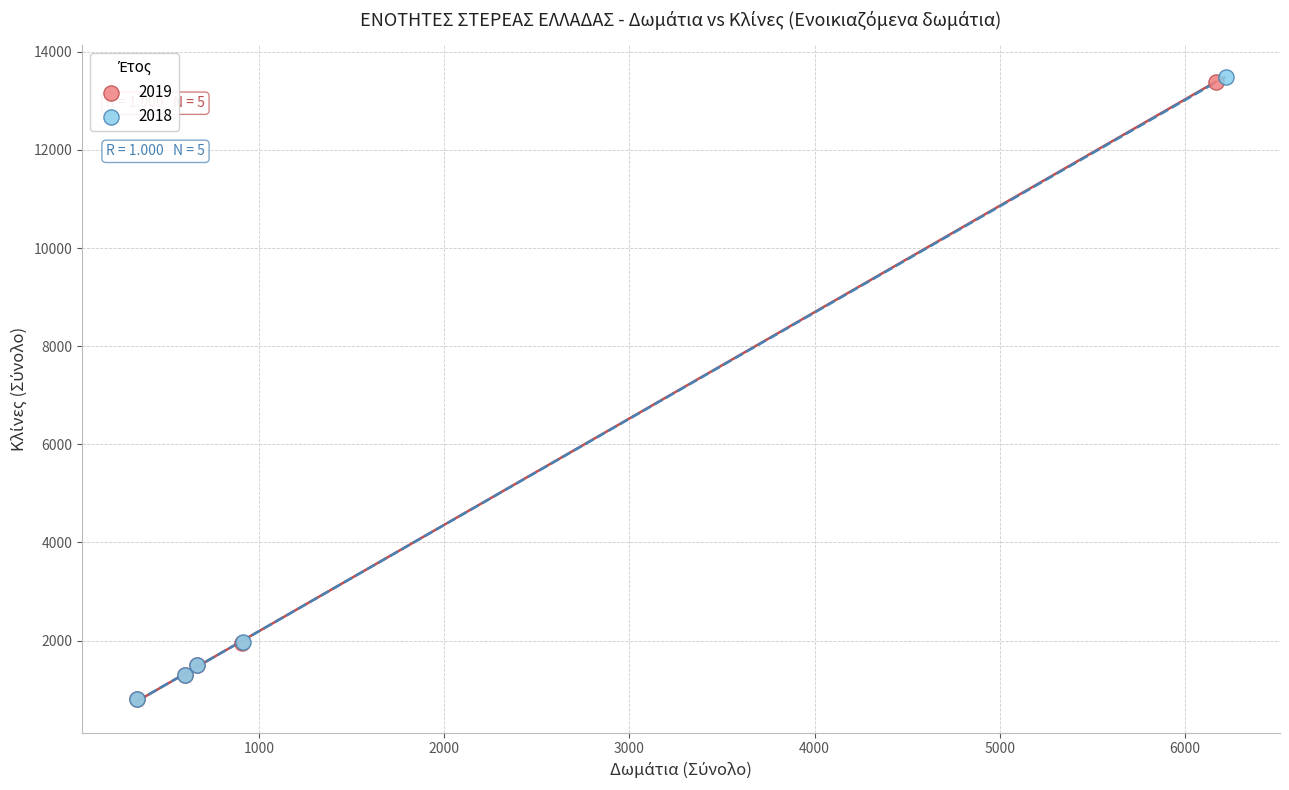

Which series has the largest Y range (max minus min)?

2018